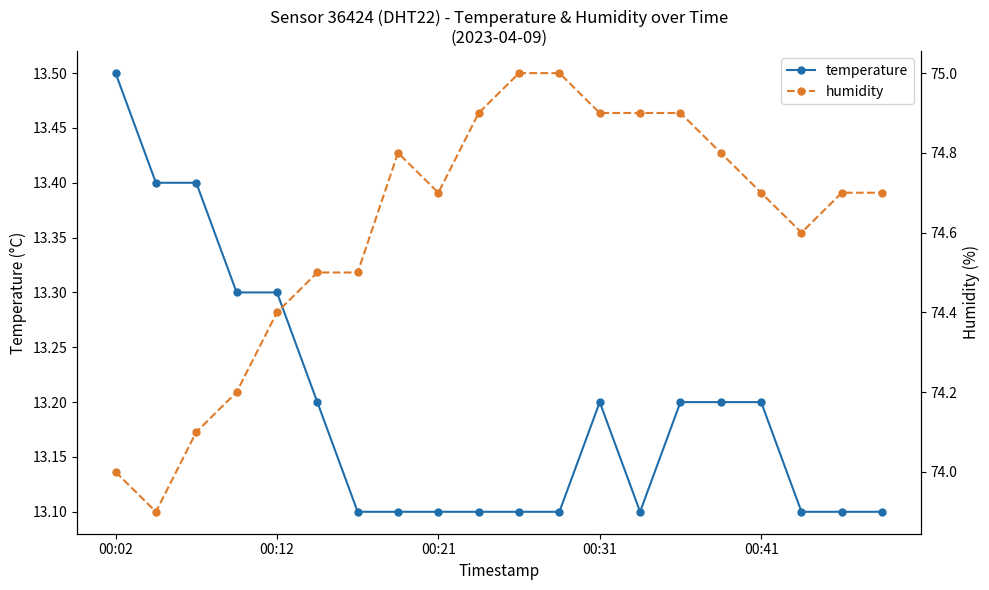

What is the maximum value for temperature?

13.5